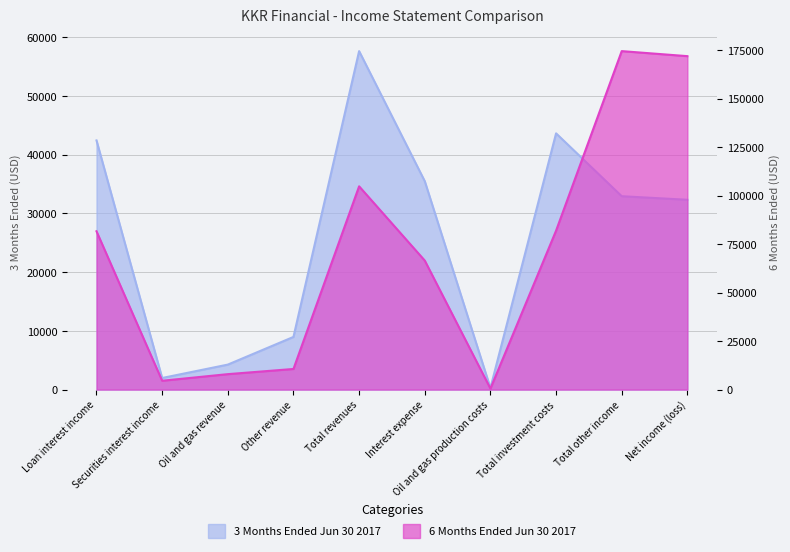

Is the value of 6 Months Ended Jun 30 2017 at Loan interest income greater than the value of 3 Months Ended Jun 30 2017 at Total revenues?

Yes